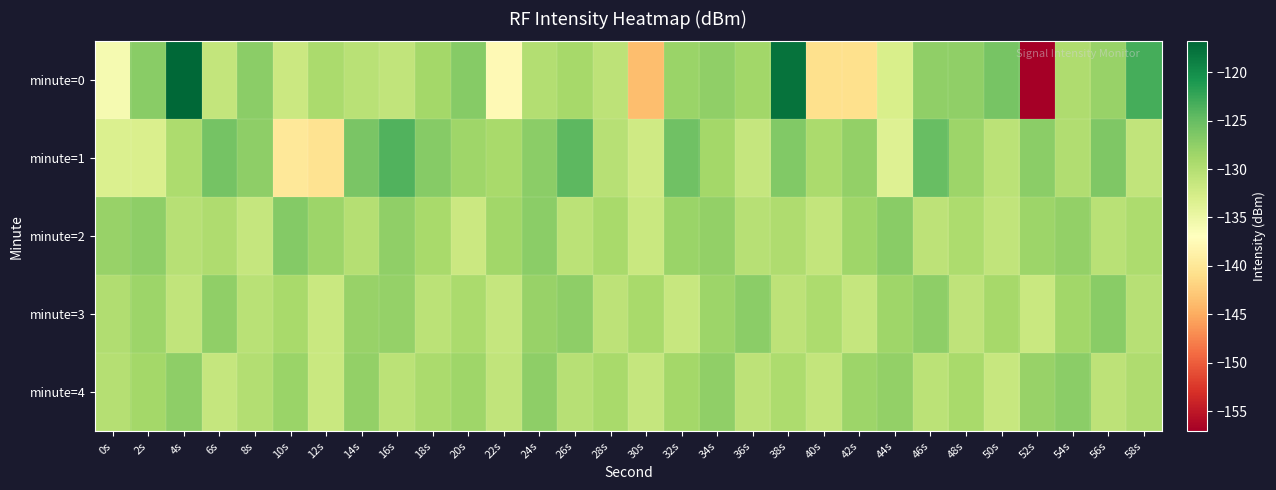

What is the difference between the highest and lowest values at 28s?

1.7